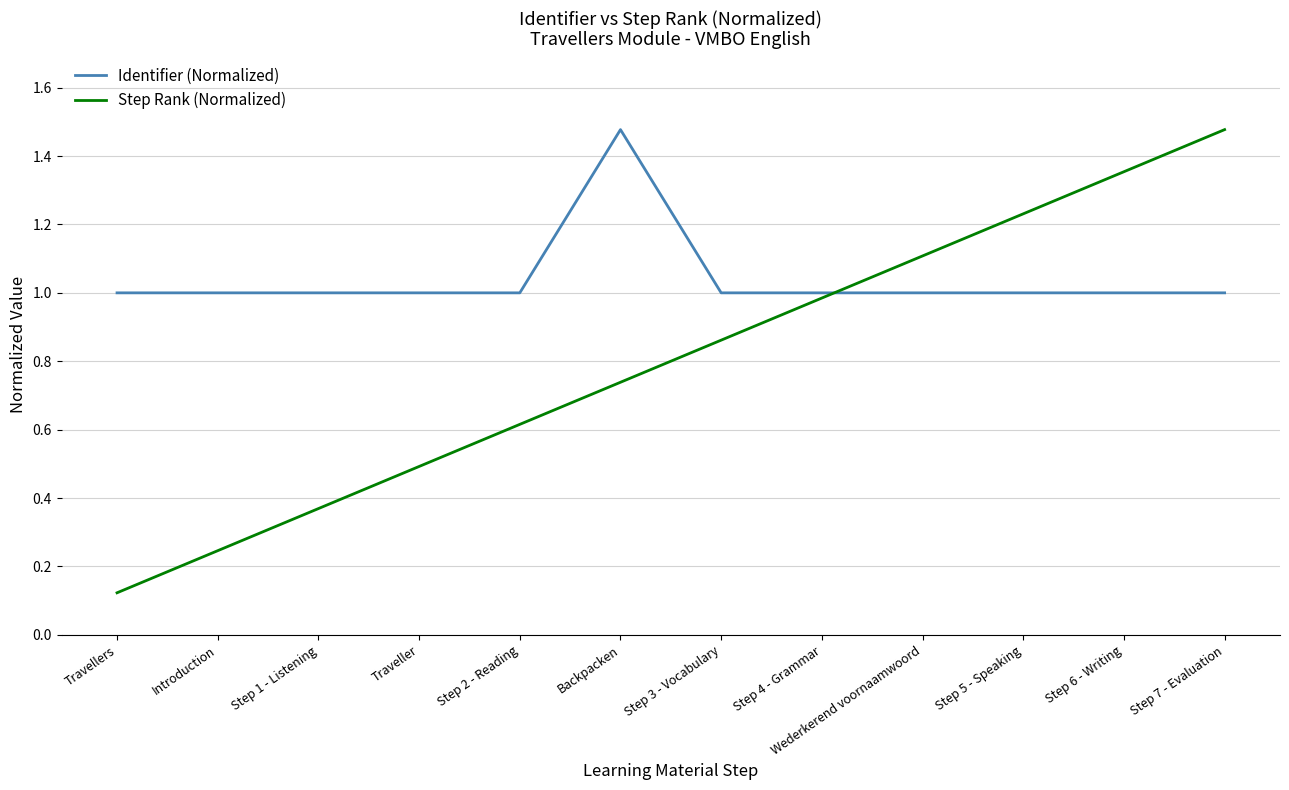

Which category has the highest value in the Identifier (Normalized) series?

Backpacken